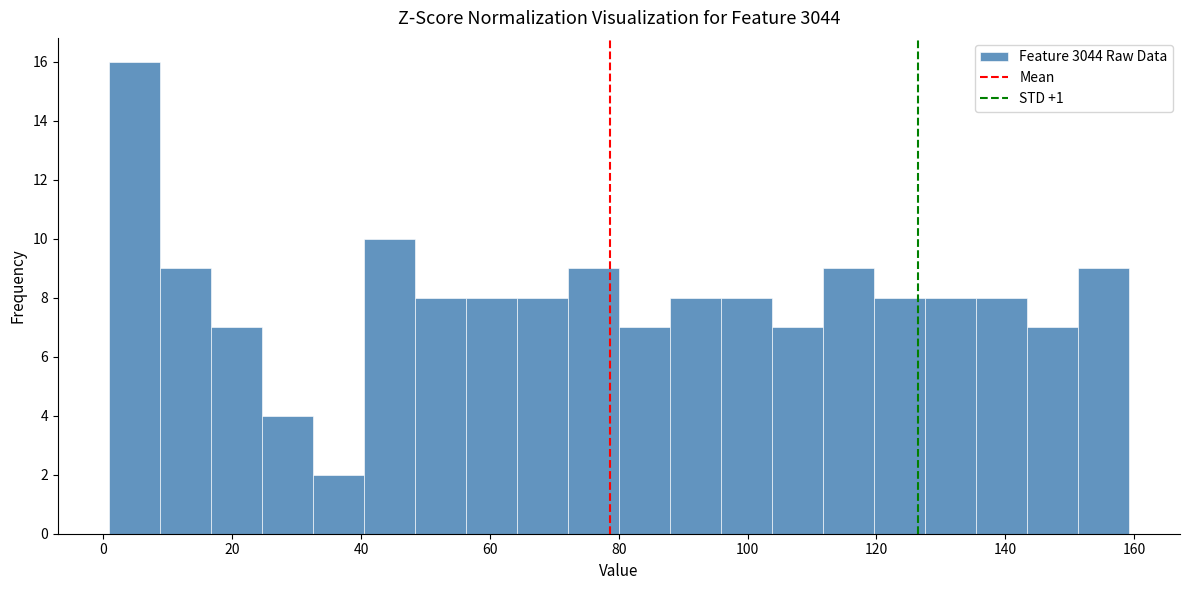

Read against the x-axis, roughly where is the centre of the tallest bar?

4